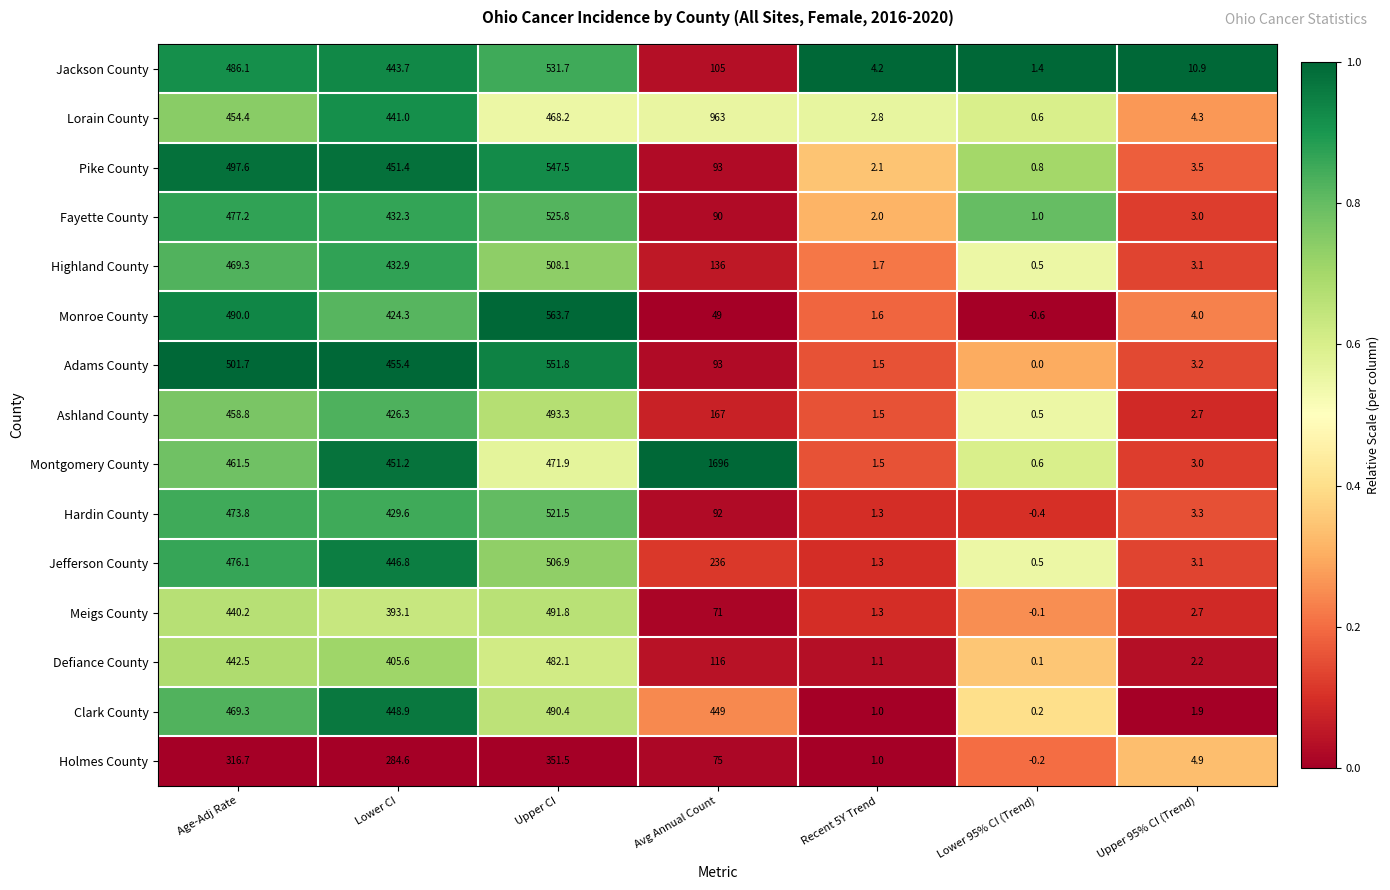

Between Age-Adj Rate and Lower 95% CI (Trend), which series saw the biggest shift?

Adams County